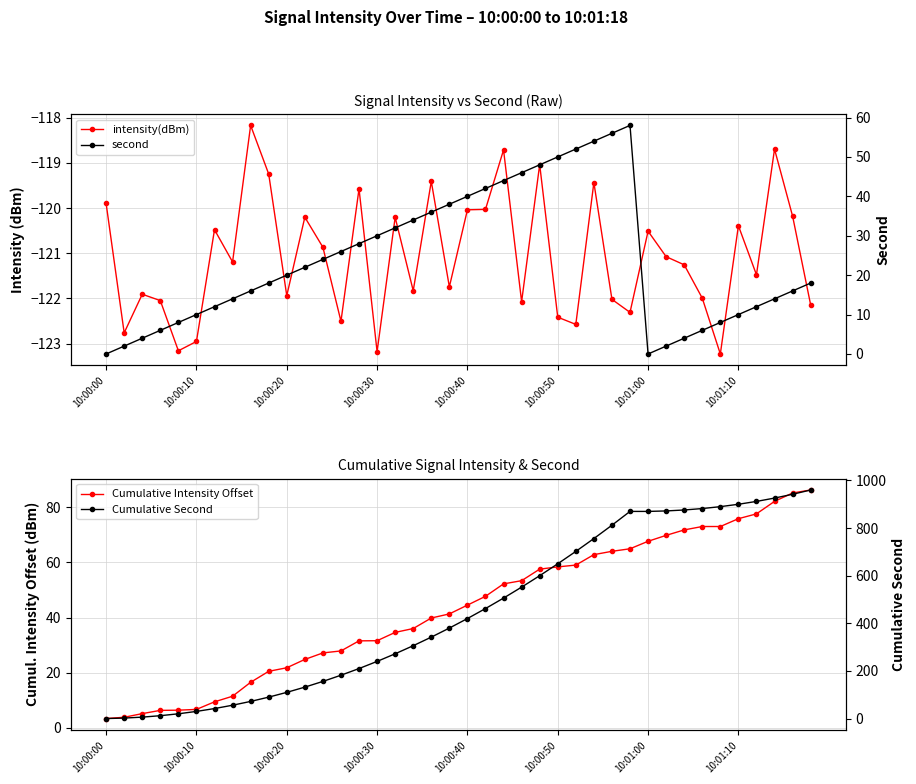

Is the value of Cumulative Intensity Offset at 10:00:40 greater than the value of second at 19?

No